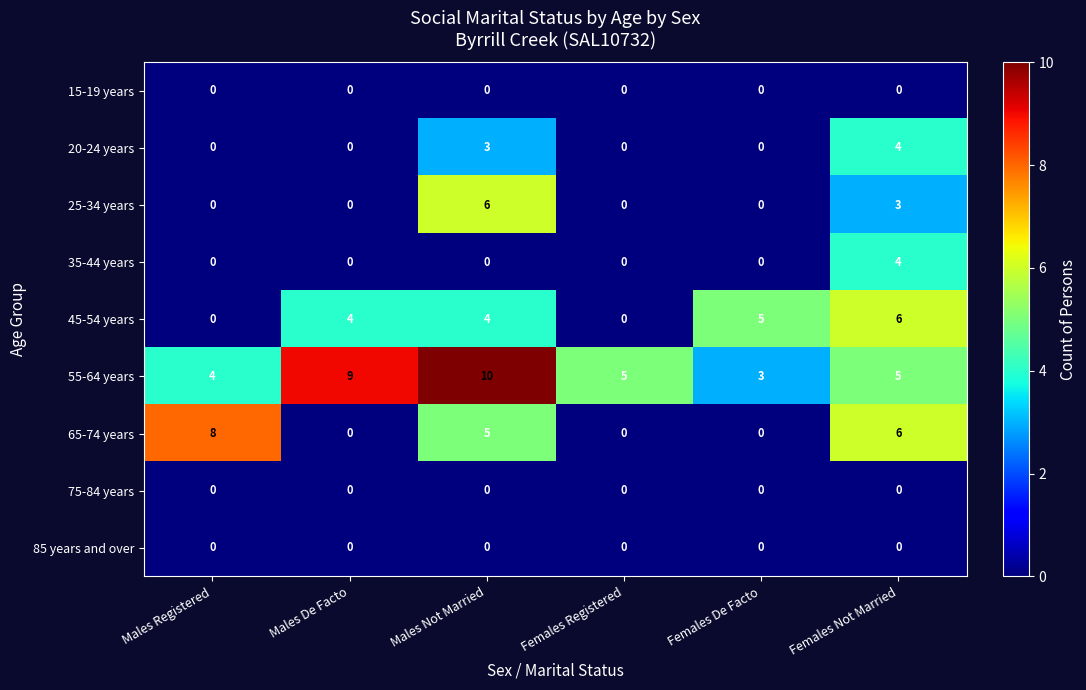

Which series changed the most between Males De Facto and Females De Facto?

55-64 years